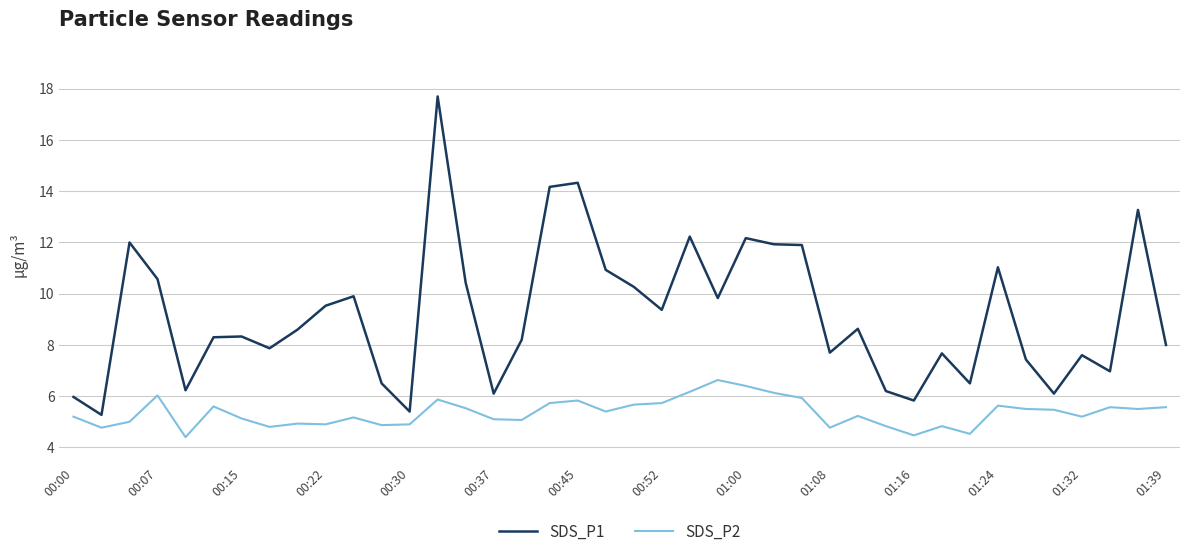

True or false: SDS_P1 and SDS_P2 intersect in this chart.

False